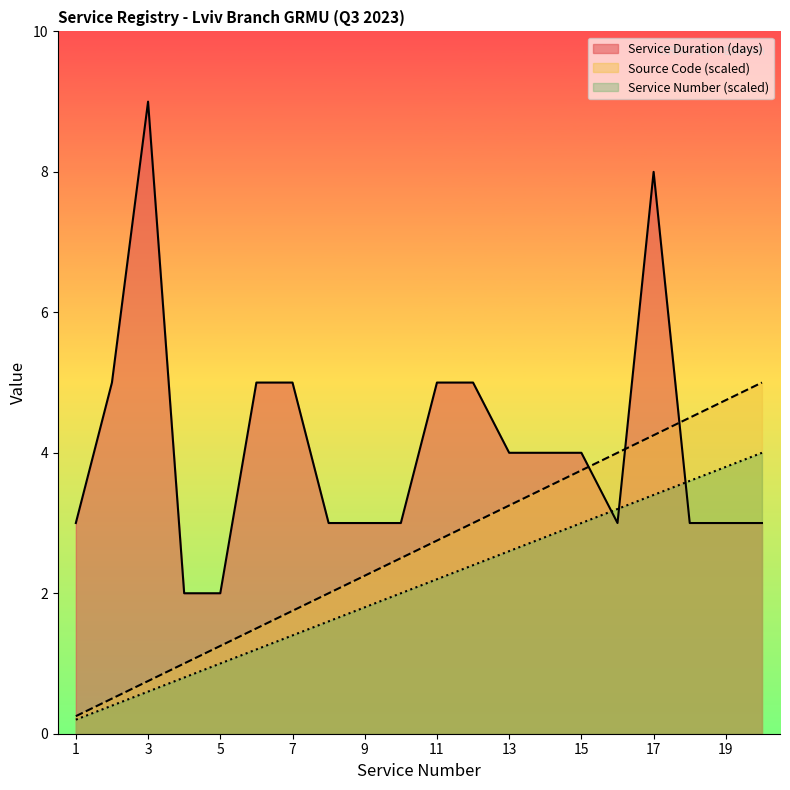

At 10, list the series in order from smallest to largest.

Source Code, Service Number, Service Duration (days)